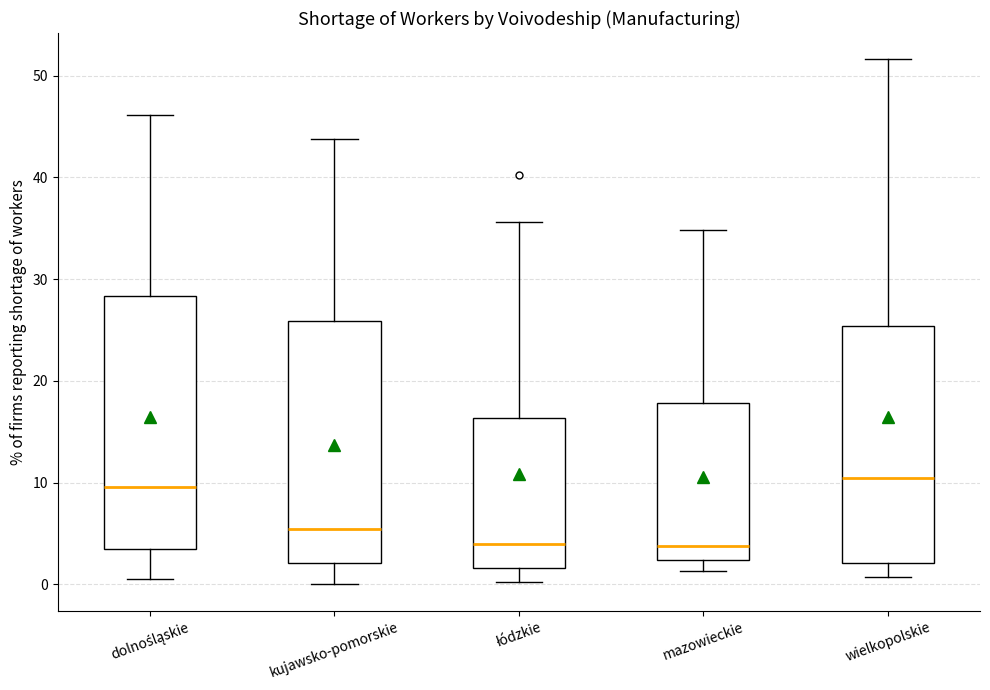

Reading left to right, transcribe this box plot: for each box, give where its median line is, the range the box spans, and where its two whiskers end, as read against the y-axis. The values are not printed on the chart, so give them approximately, as read against the axis.

dolnośląskie: median 10, box 4 to 28, whiskers 1 to 46
kujawsko-pomorskie: median 5, box 2 to 26, whiskers 0 to 44
łódzkie: median 4, box 2 to 16, whiskers 0 to 36
mazowieckie: median 4, box 2 to 18, whiskers 1 to 35
wielkopolskie: median 11, box 2 to 25, whiskers 1 to 52